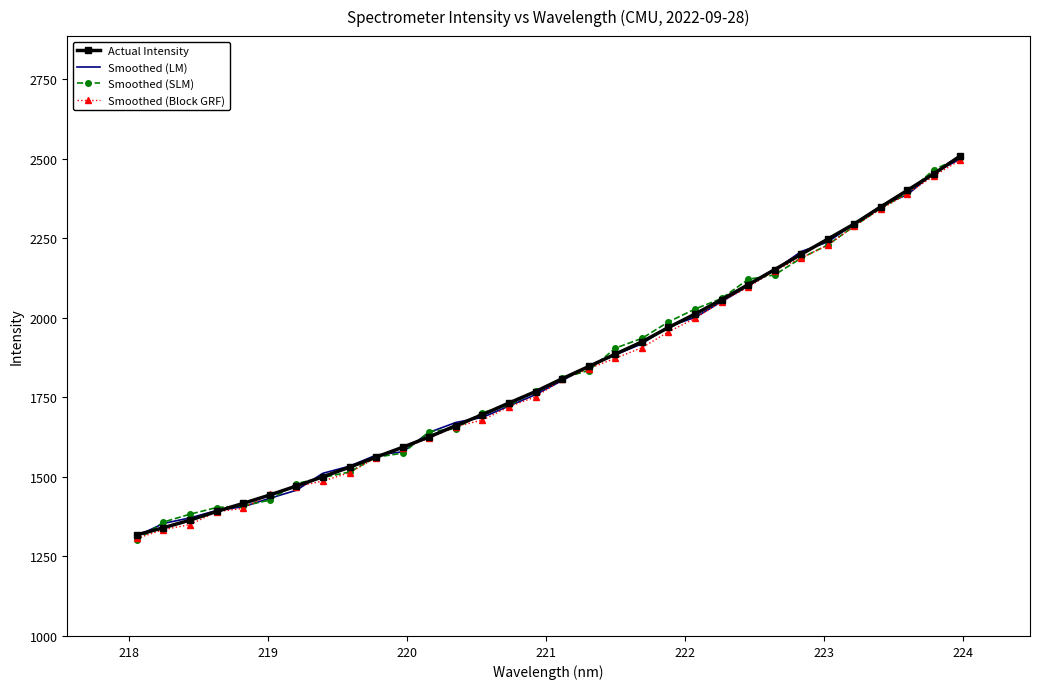

What is the greatest value displayed?

2508.9